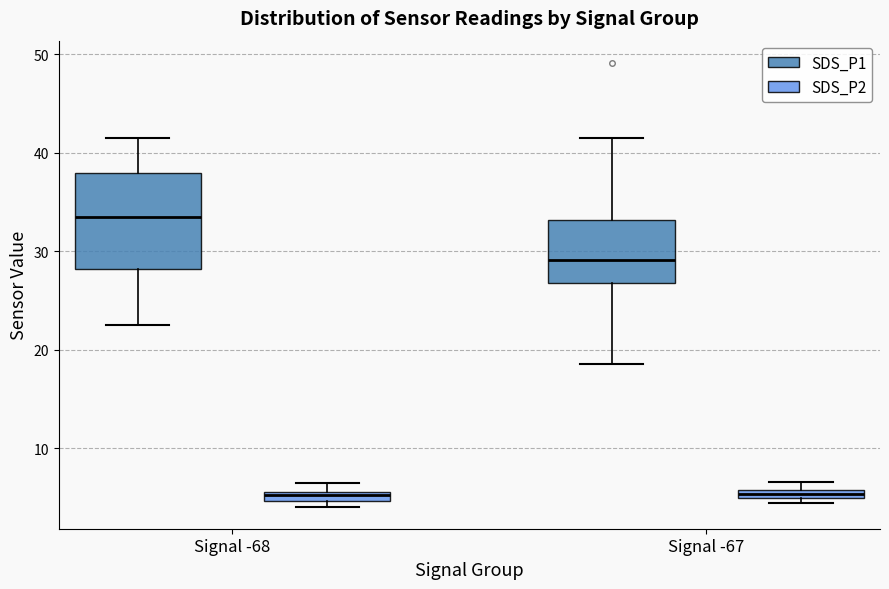

Comparing the boxes themselves (not the whiskers), which one is the tallest?

Signal -68 (SDS_P1)